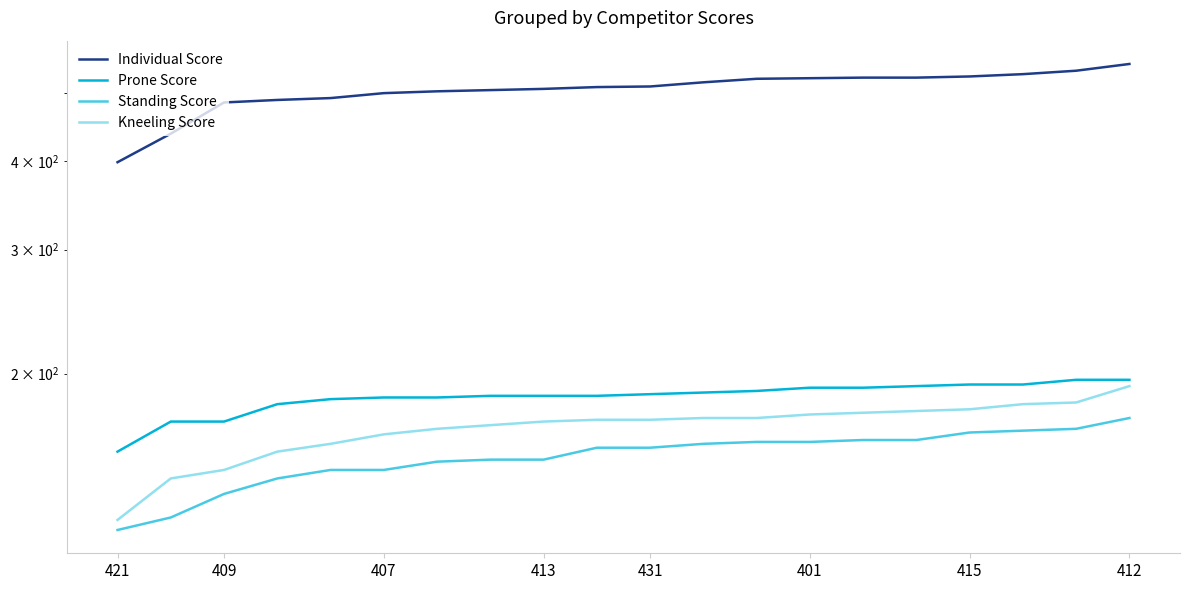

Which series has the largest total across all categories?

Individual Score